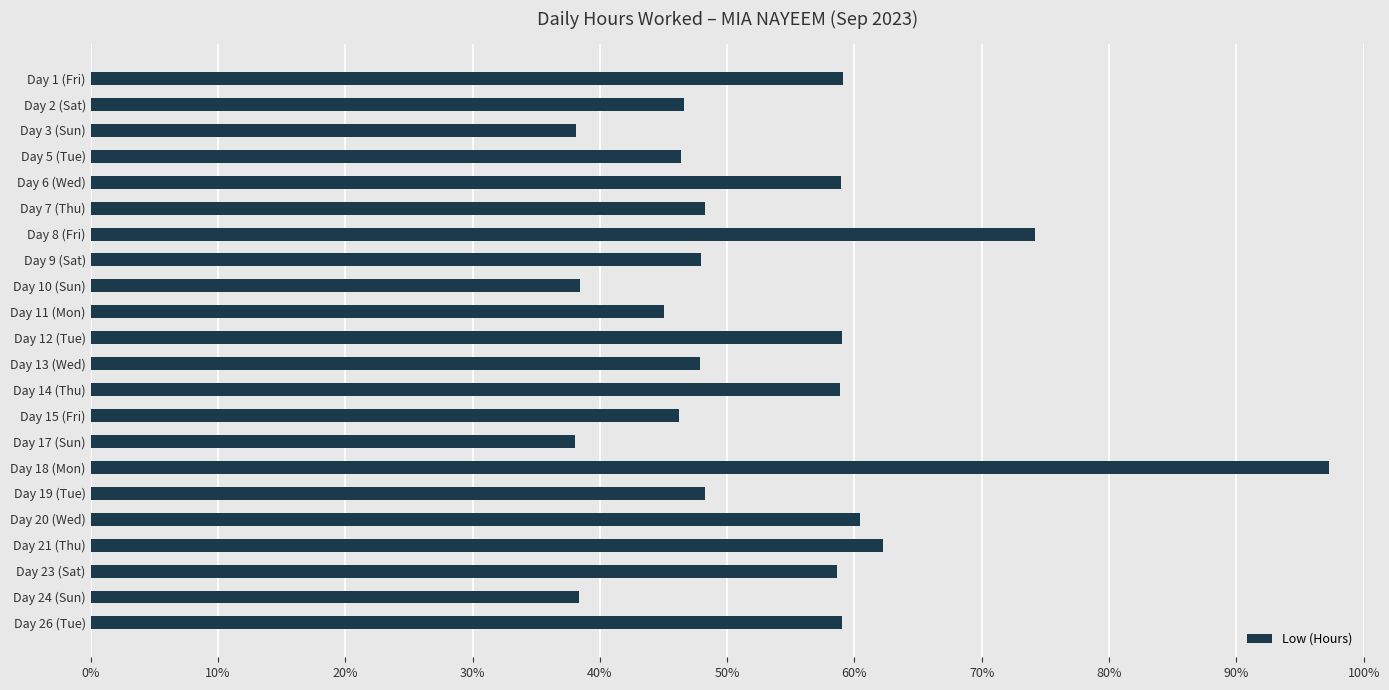

What is the sum of all values?

11.8